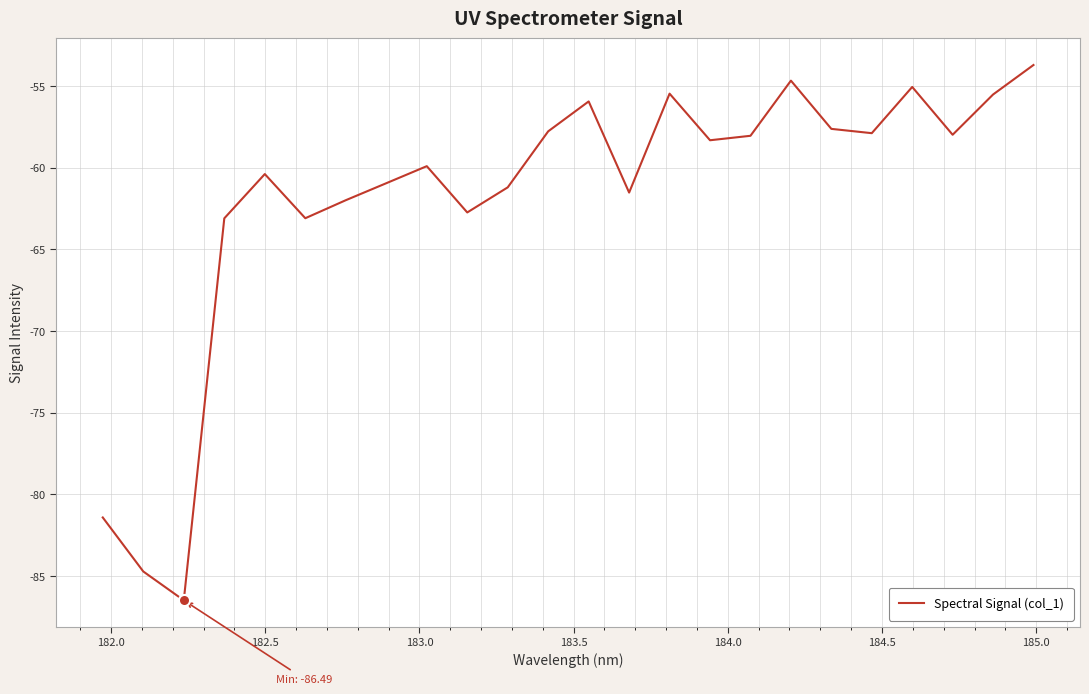

What is the difference between the maximum and minimum values?

32.8